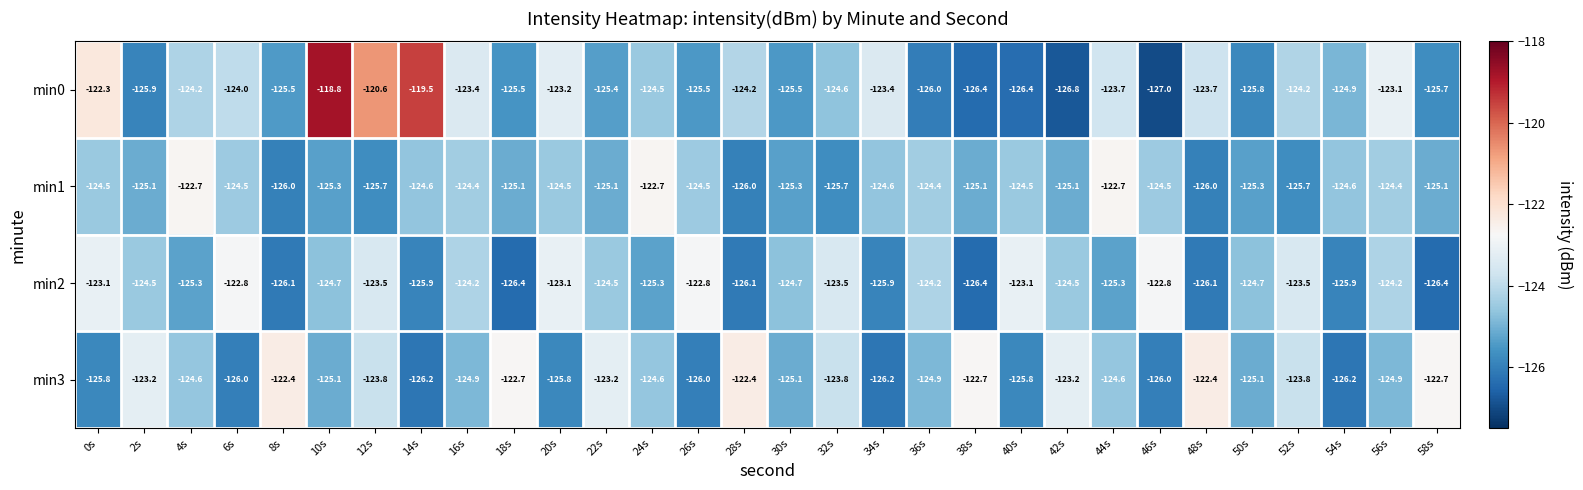

At which label is min0 closest to -122?

0s